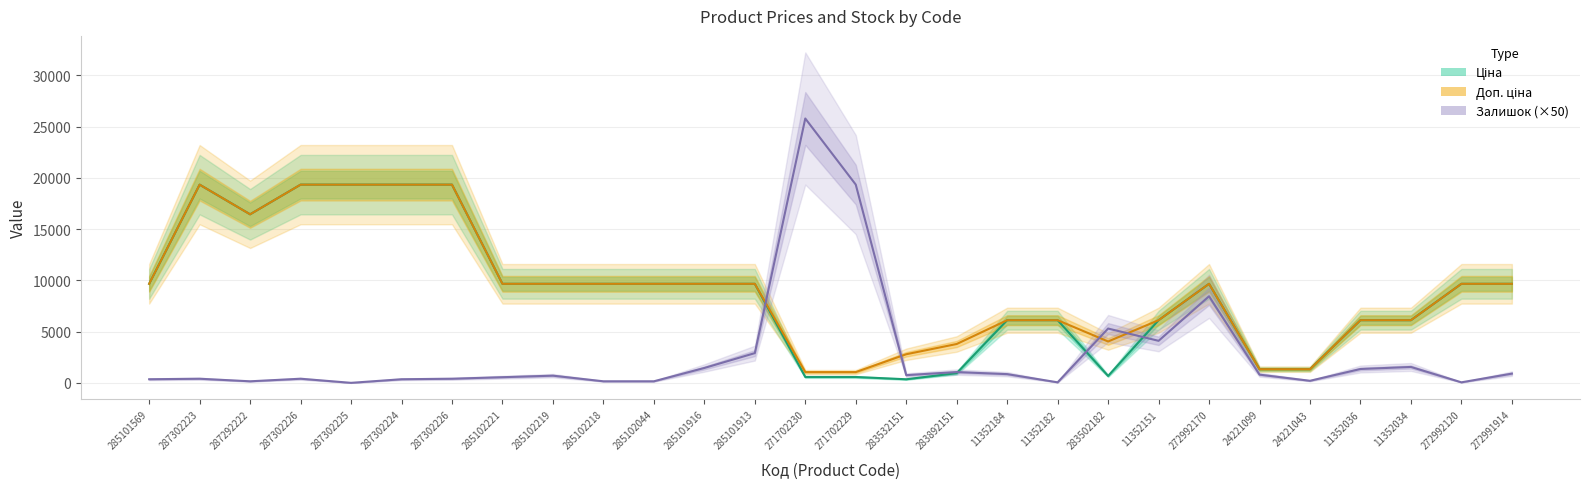

How many interior local peaks does the Залишок (×50) series have?

8